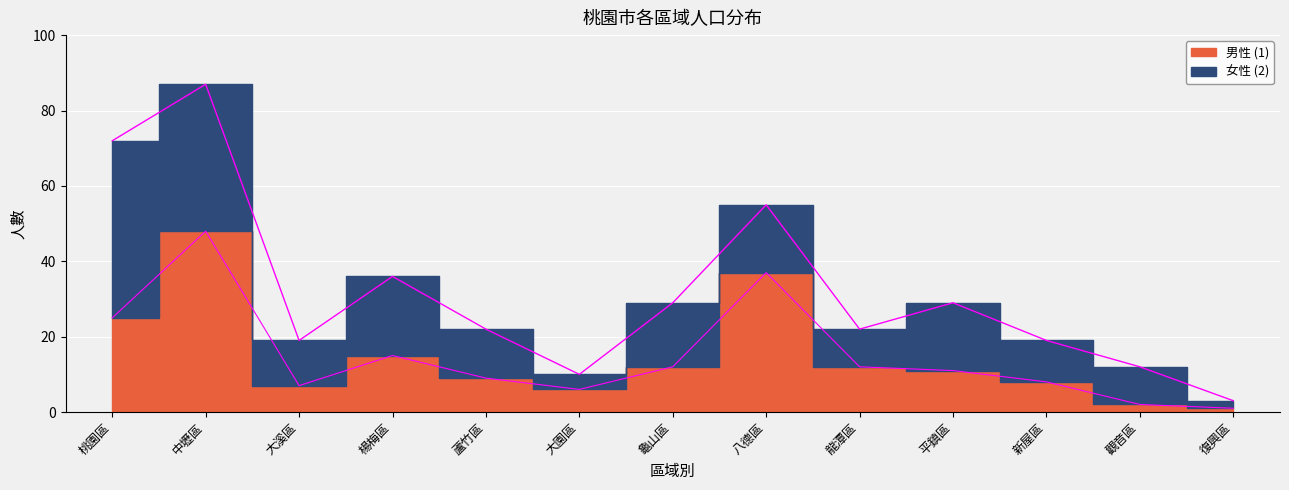

Reading left to right, extract all data points from this chart.

25	48	7	15	9	6	12	37	12	11	8	2	1